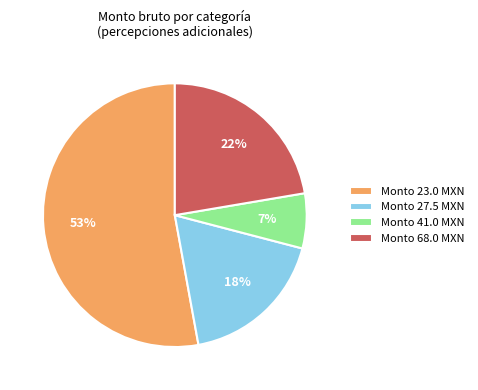

Count the number of slices in the pie.

4